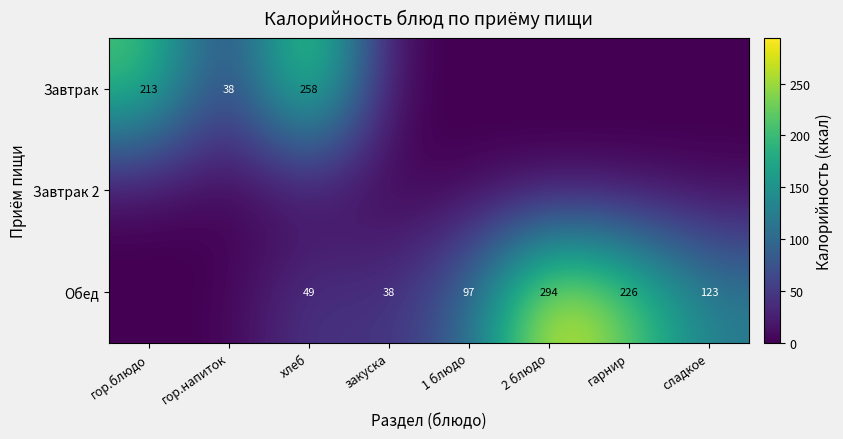

The Завтрак series shows 72 at гор.блюдо. True or false?

False